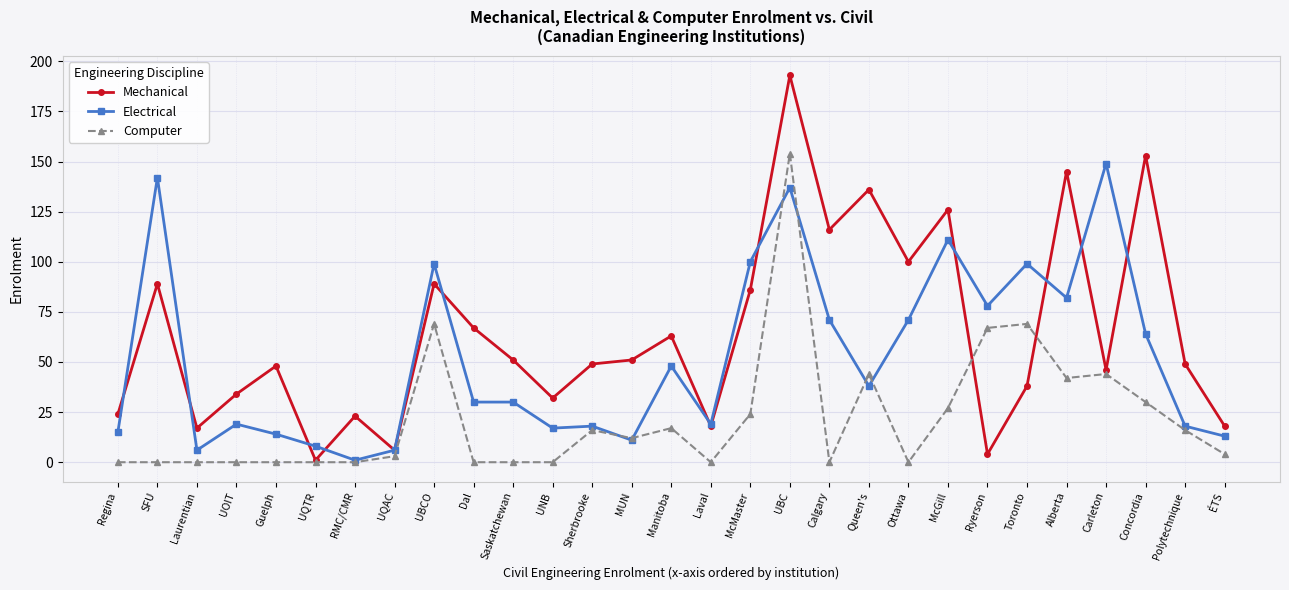

Where is the first local minimum for Electrical?

Laurentian